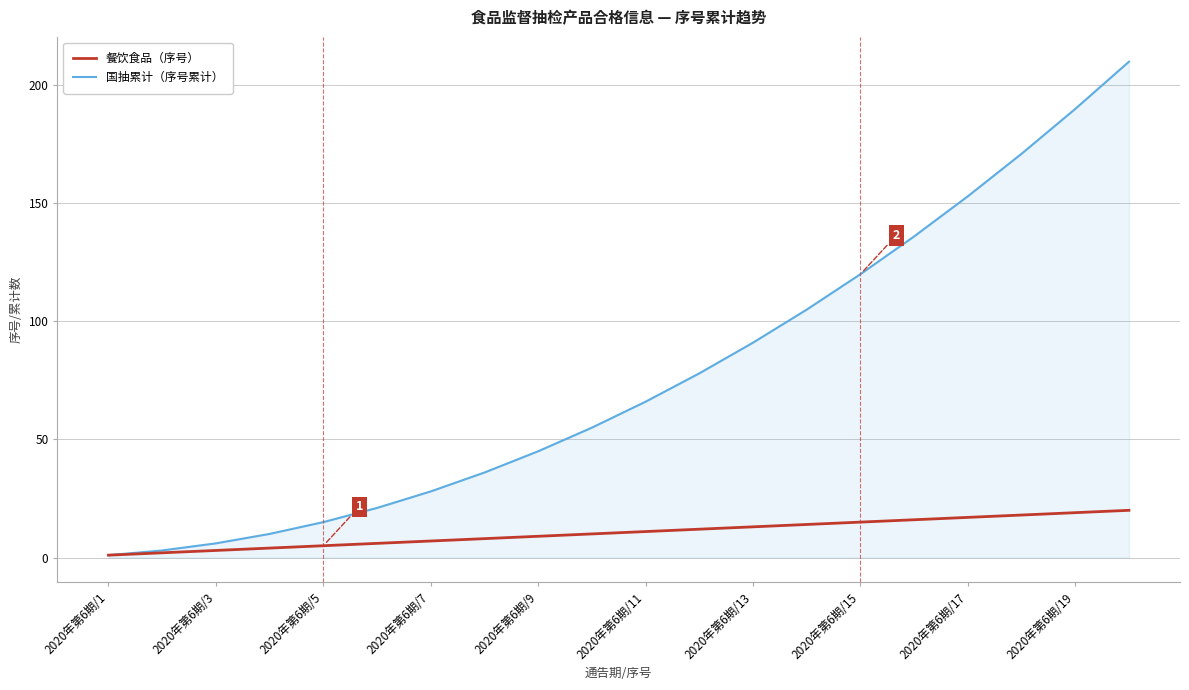

Does the chart display data point markers on the line(s)?

No